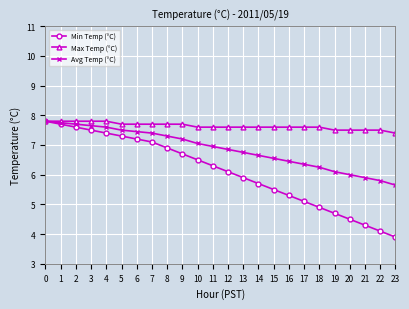

What is the value of the Avg Temp (°C) point at the 20th from the left?

6.1